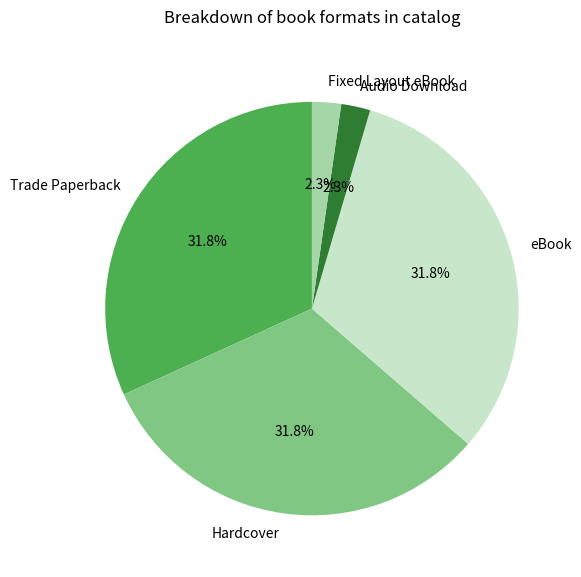

What portion of the pie excludes Fixed Layout eBook?

97.7%